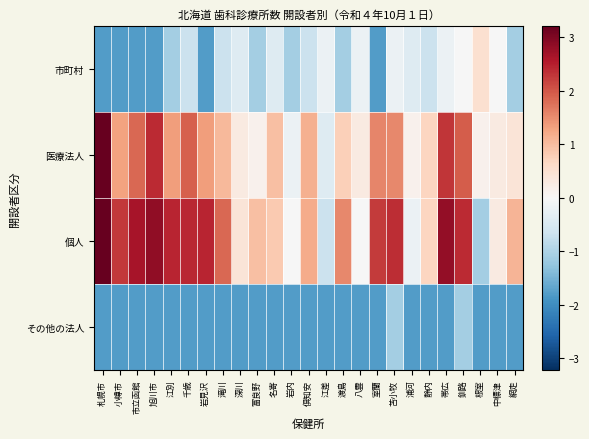

Which has a higher value, 苫小牧 or 釧路?

釧路